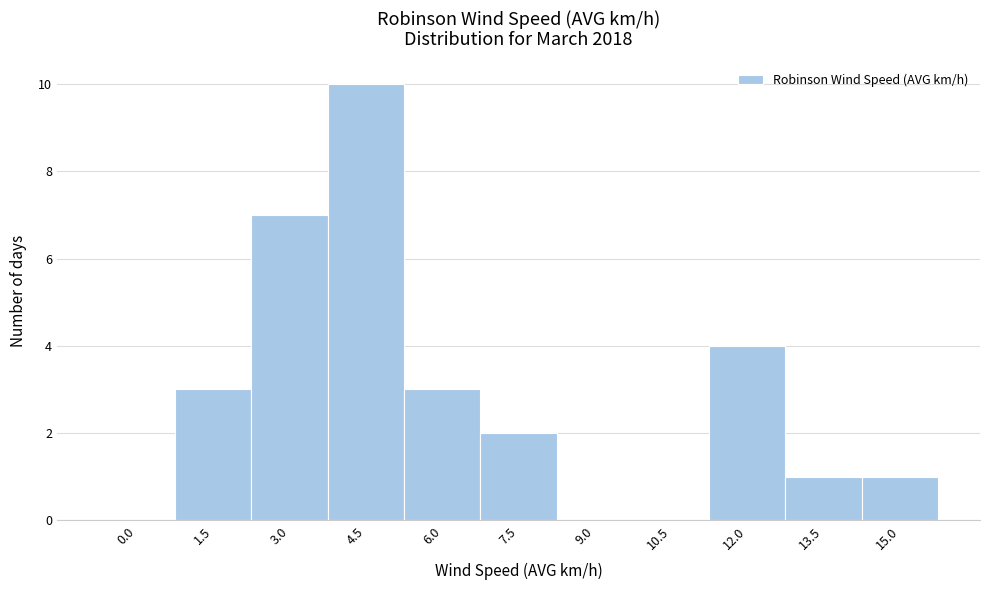

Reading left to right, what are all the values shown in this chart?

0.0=0	1.5=3	3.0=7	4.5=10	6.0=3	7.5=2	9.0=0	10.5=0	12.0=4	13.5=1	15.0=1